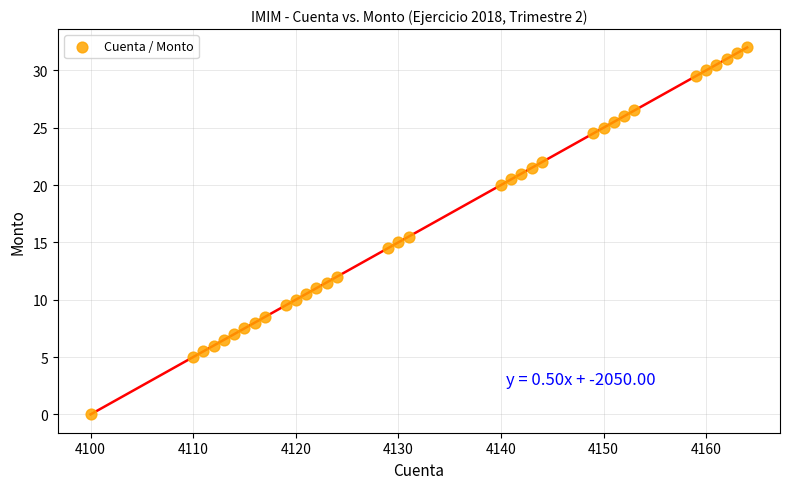

What Y value in the scatter plot is closest to 16?

15.5